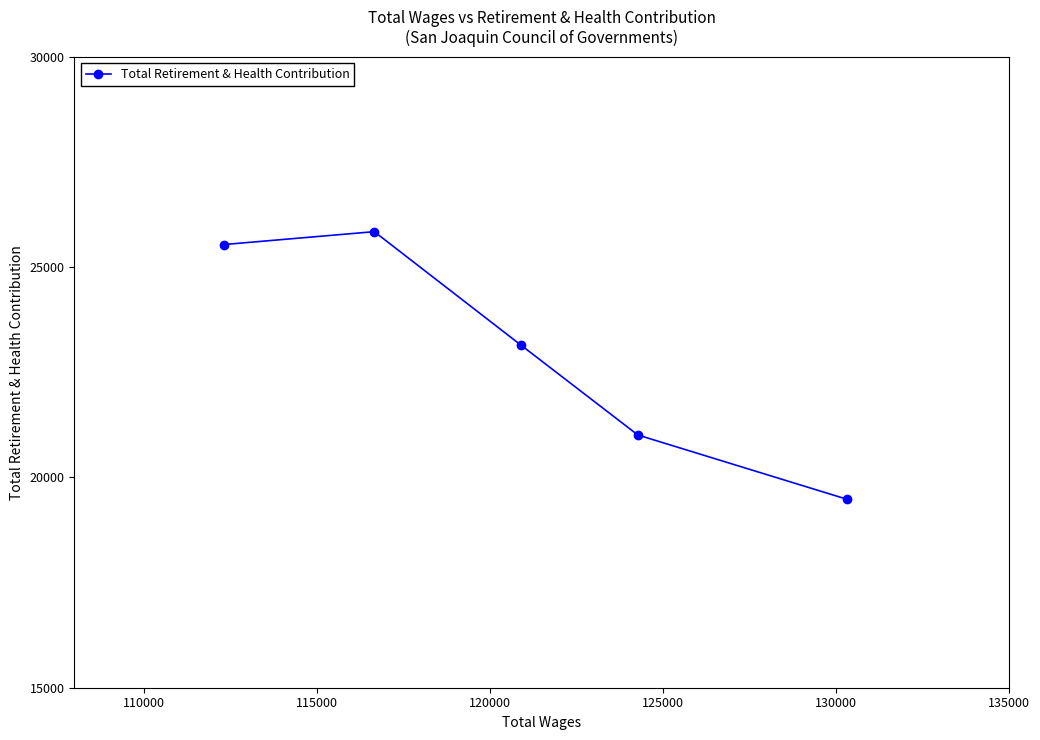

What is the value of the 4th point from the left?

21008